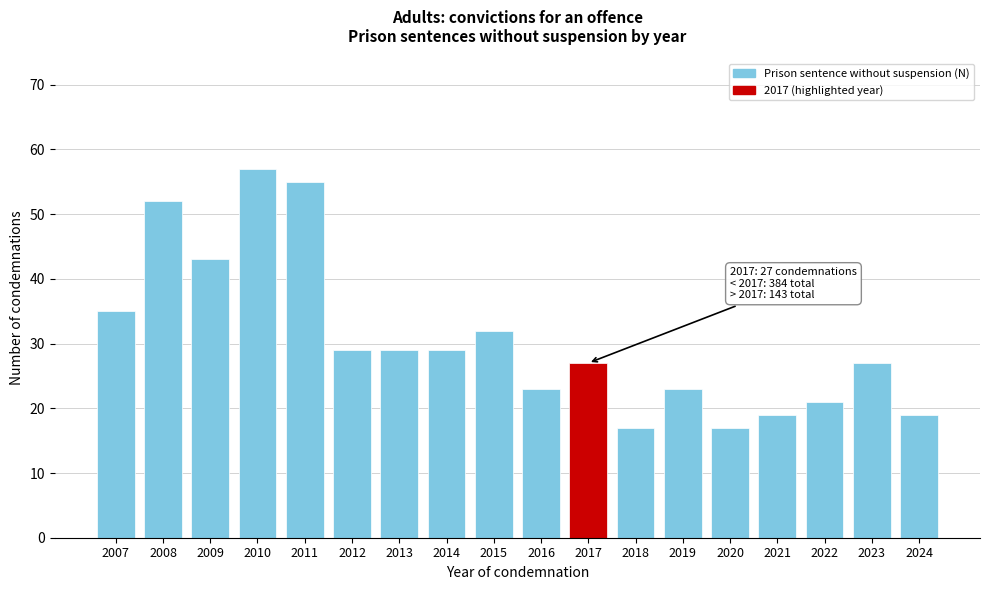

Reading left to right, list all the values displayed in this chart.

35	52	43	57	55	29	29	29	32	23	27	17	23	17	19	21	27	19